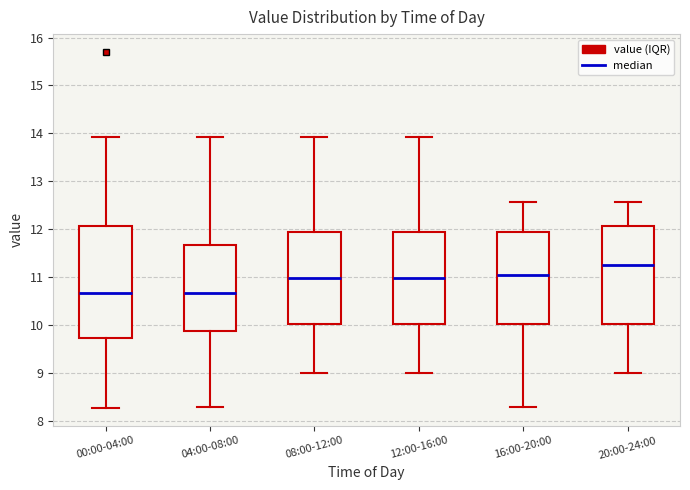

Reading left to right, read every box against the y-axis: the position of its median line, the range the box covers, and the ends of its whiskers. The values are not printed on the chart, so give them approximately, as read against the axis.

00:00-04:00: median 10.7, box 9.7 to 12.1, whiskers 8.3 to 13.9
04:00-08:00: median 10.7, box 9.9 to 11.7, whiskers 8.3 to 13.9
08:00-12:00: median 11.0, box 10.0 to 12.0, whiskers 9.0 to 13.9
12:00-16:00: median 11.0, box 10.0 to 12.0, whiskers 9.0 to 13.9
16:00-20:00: median 11.1, box 10.0 to 12.0, whiskers 8.3 to 12.6
20:00-24:00: median 11.3, box 10.0 to 12.1, whiskers 9.0 to 12.6